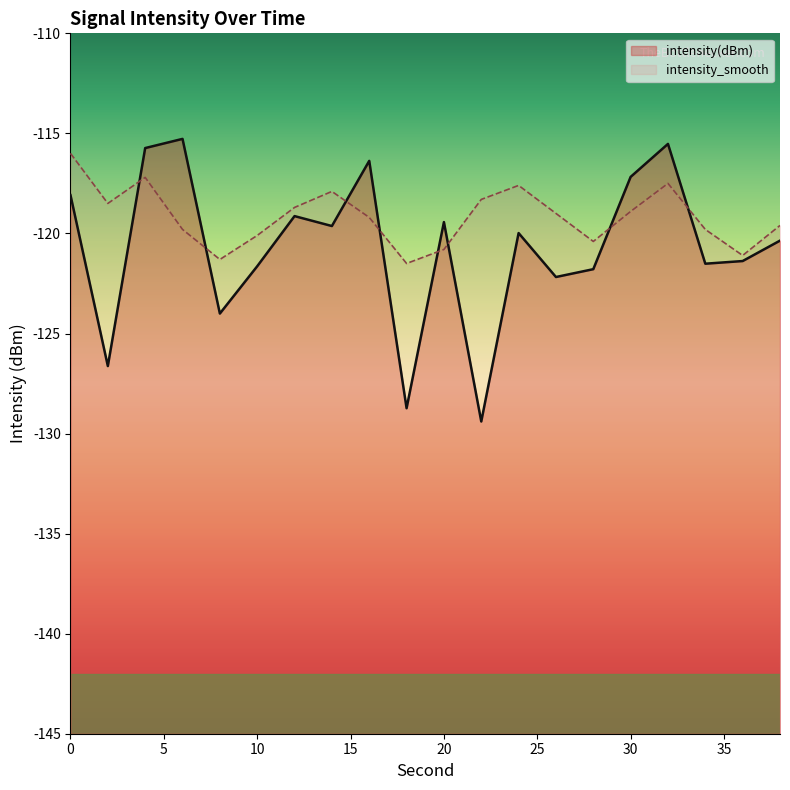

Which category has the lowest value across all series?

22